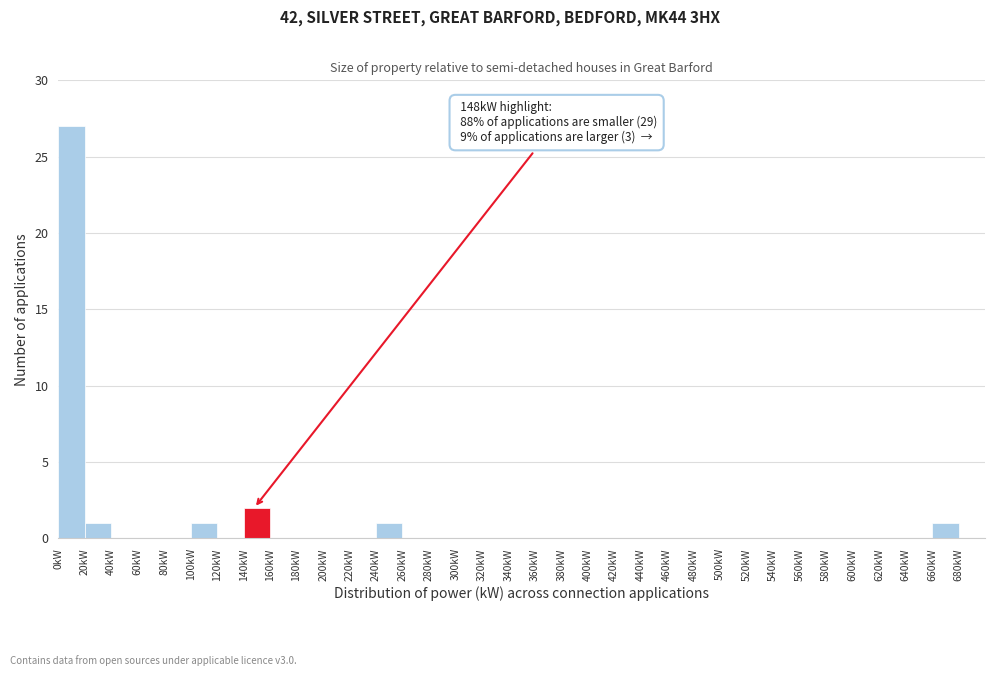

Which range on the x-axis has the tallest bar?

0 to 20